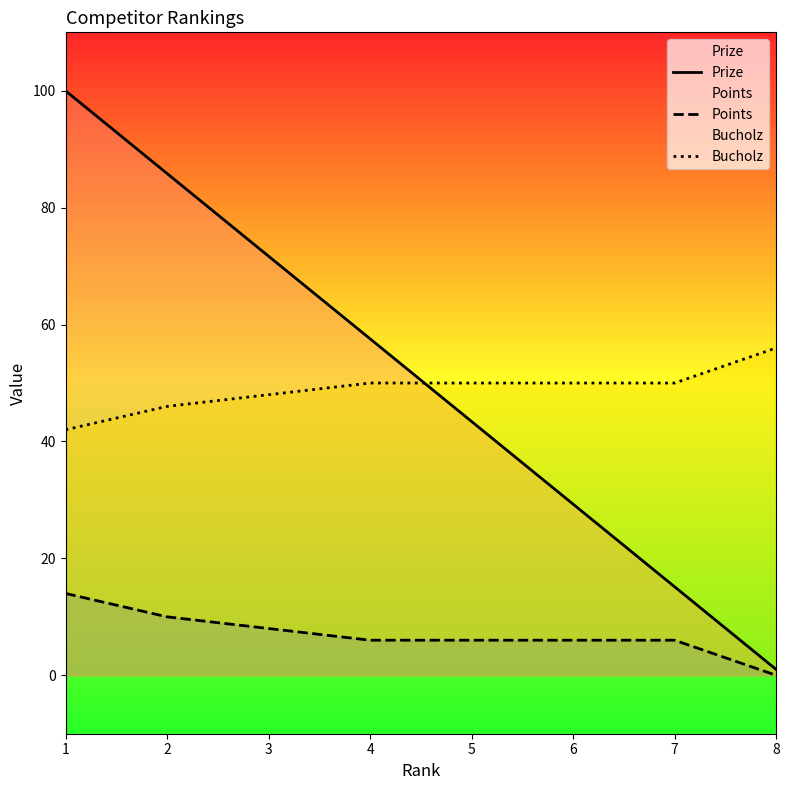

Reading right to left, extract all data points from this chart.

Prize: 8=1.0	7=15.1	6=29.3	5=43.4	4=57.6	3=71.7	2=85.8	1=100.0
Points: 8=0.0	7=6.0	6=6.0	5=6.0	4=6.0	3=8.0	2=10.0	1=14.0
Bucholz: 8=56.0	7=50.0	6=50.0	5=50.0	4=50.0	3=48.0	2=46.0	1=42.0